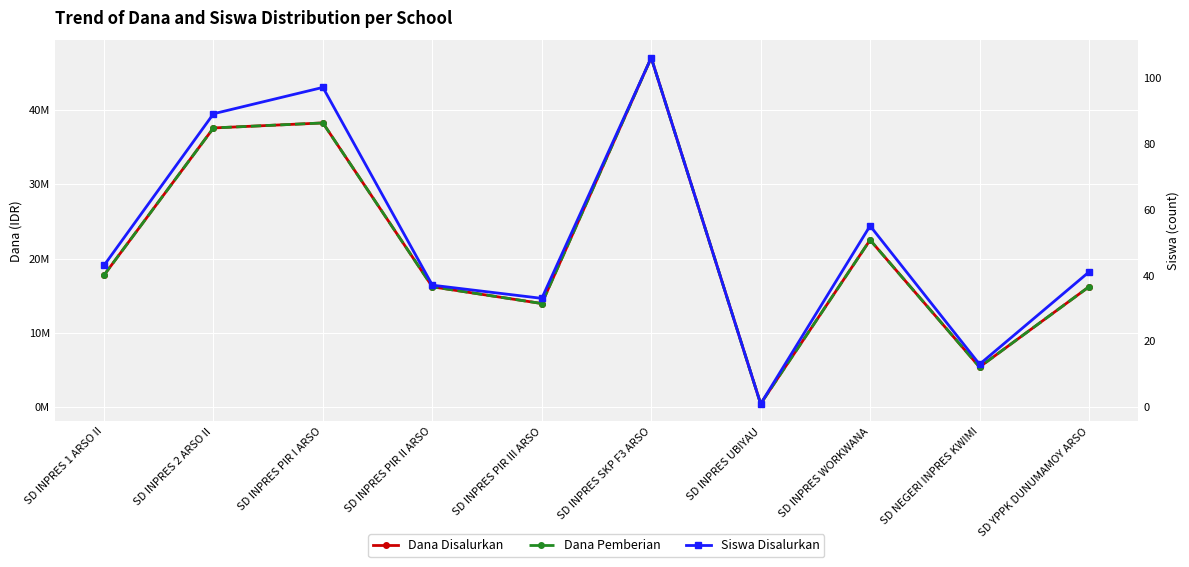

What is the total value across all series at SD INPRES PIR III ARSO?

27900033